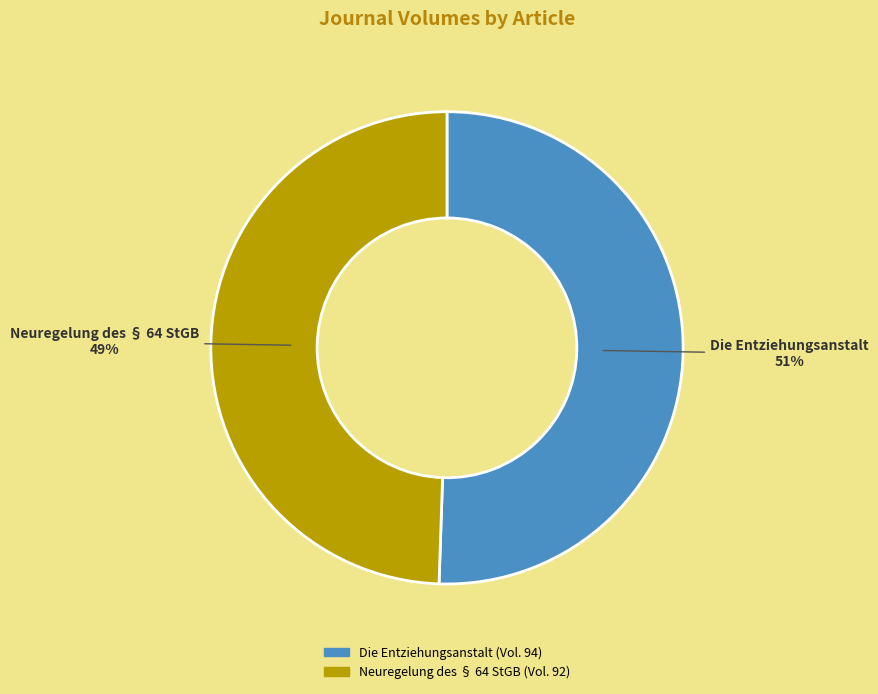

To the nearest percent, what is the average slice percentage?

50%